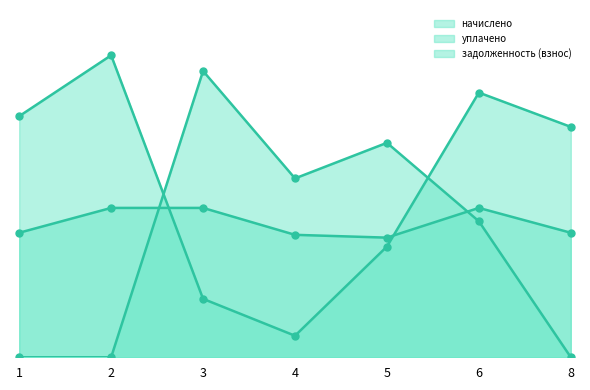

At which category is the sum across all series the highest?

6